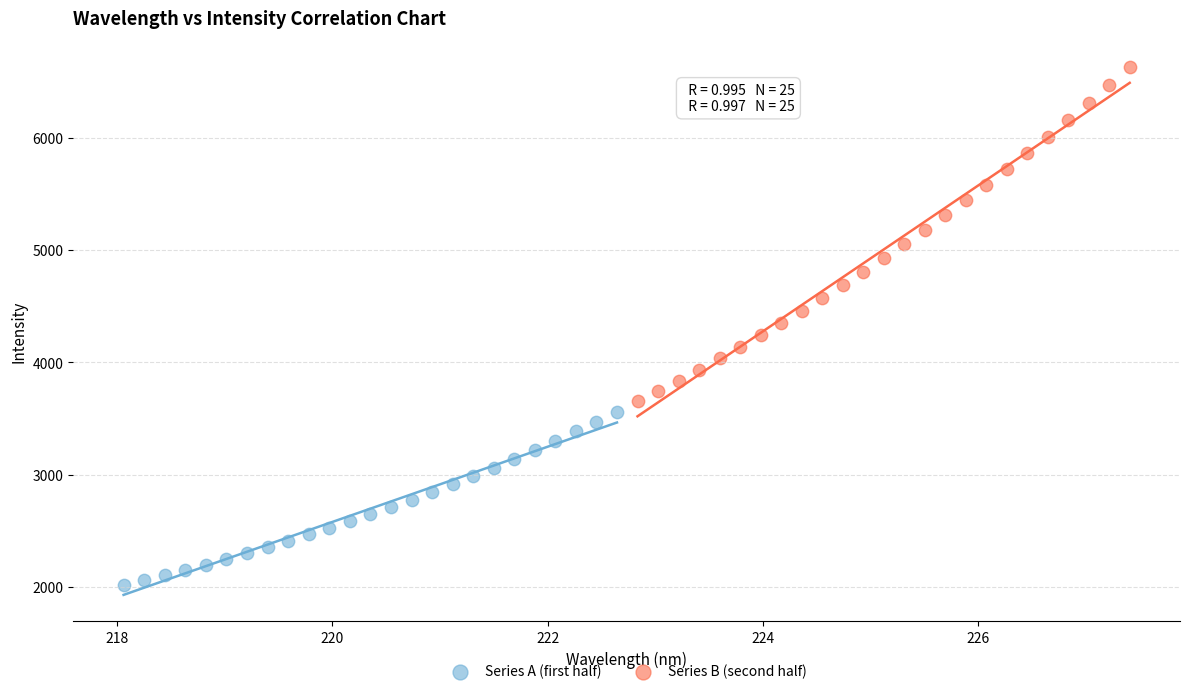

Which series reaches the maximum Y coordinate?

Series B (second half)